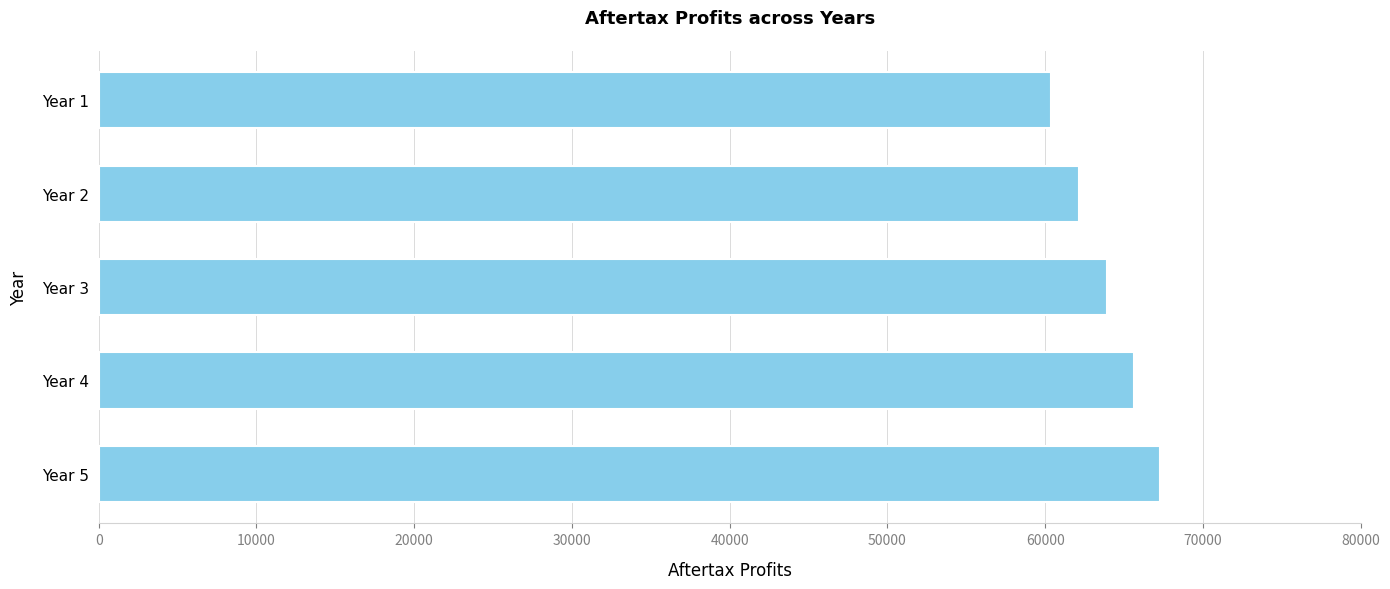

How many values are below 63939?

2